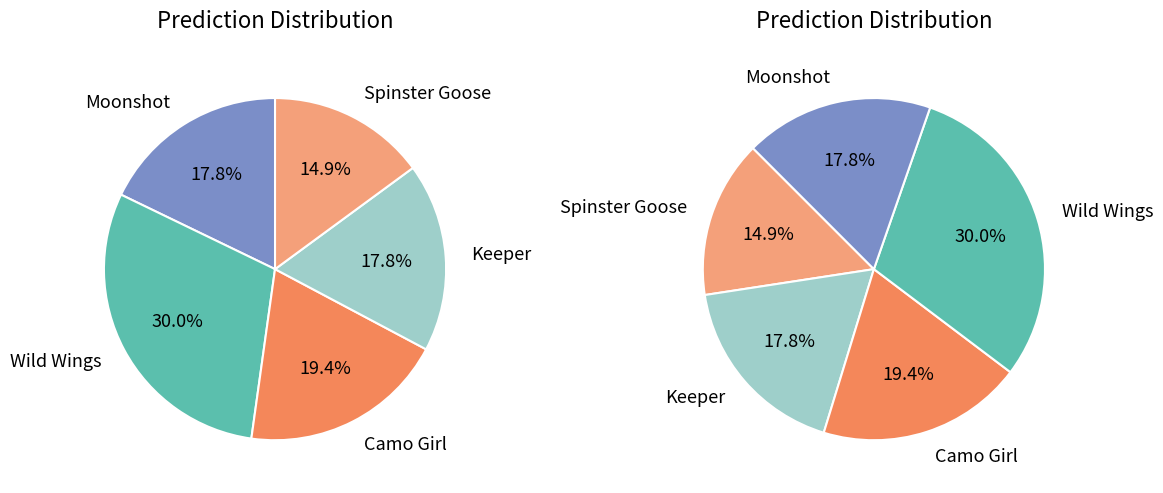

How many slices are in this pie chart?

5